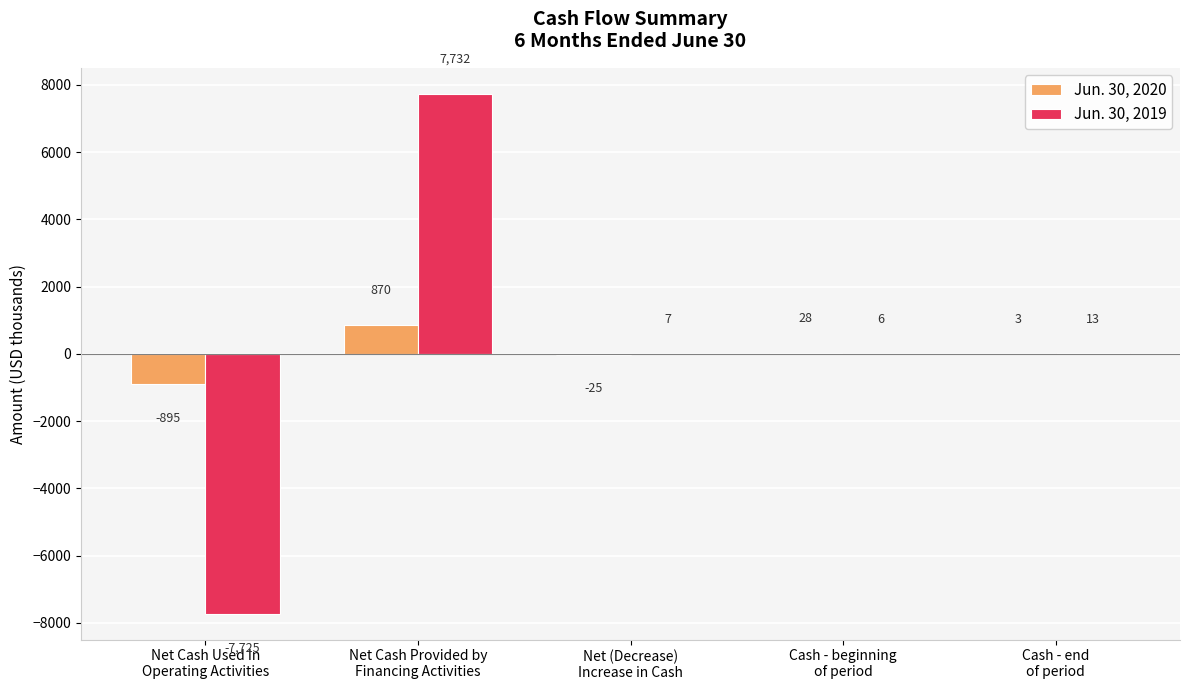

At which label is Jun. 30, 2019 closest to 3?

Cash - beginning
of period